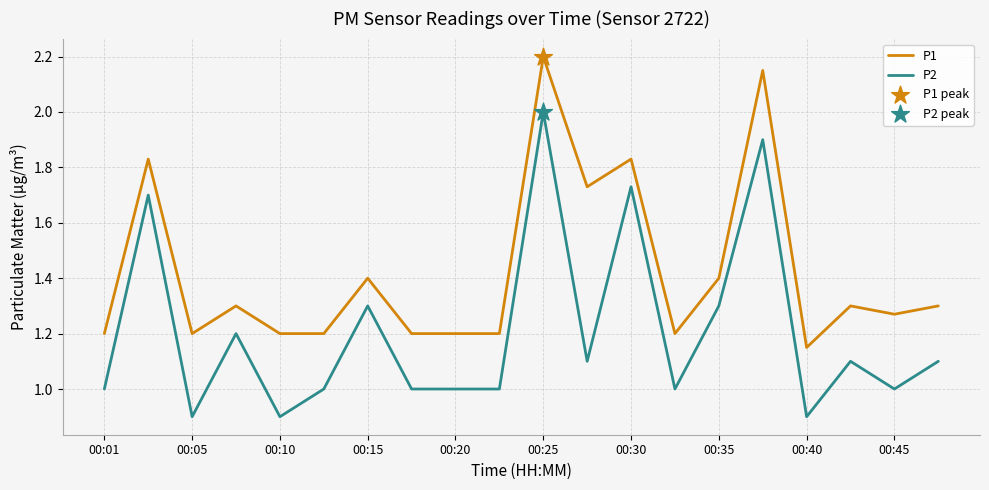

Which series has the largest total across all categories?

P1